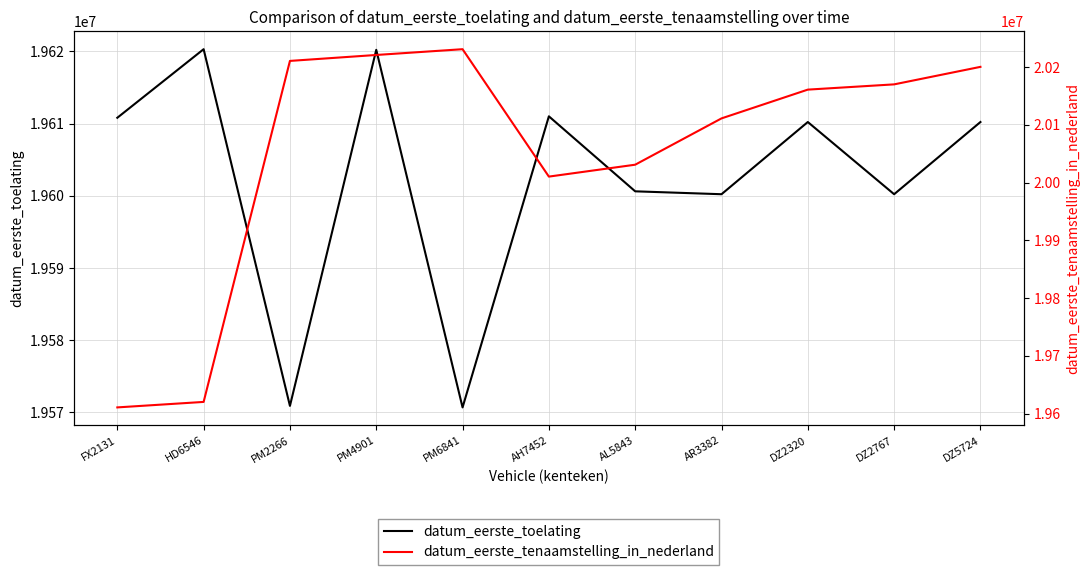

In datum_eerste_tenaamstelling_in_nederland, how many points are higher than both neighbors (excluding endpoints)?

1